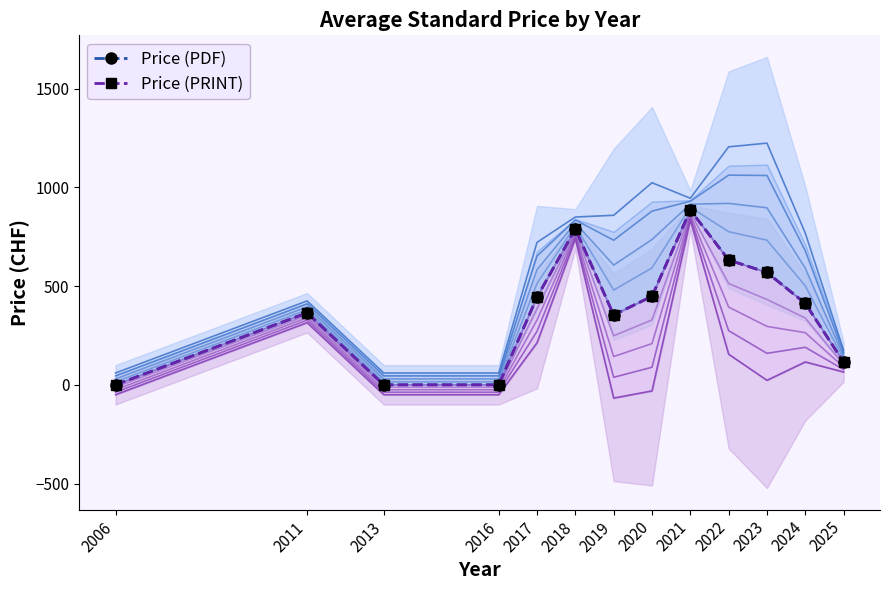

How many lines are shown in the chart?

2